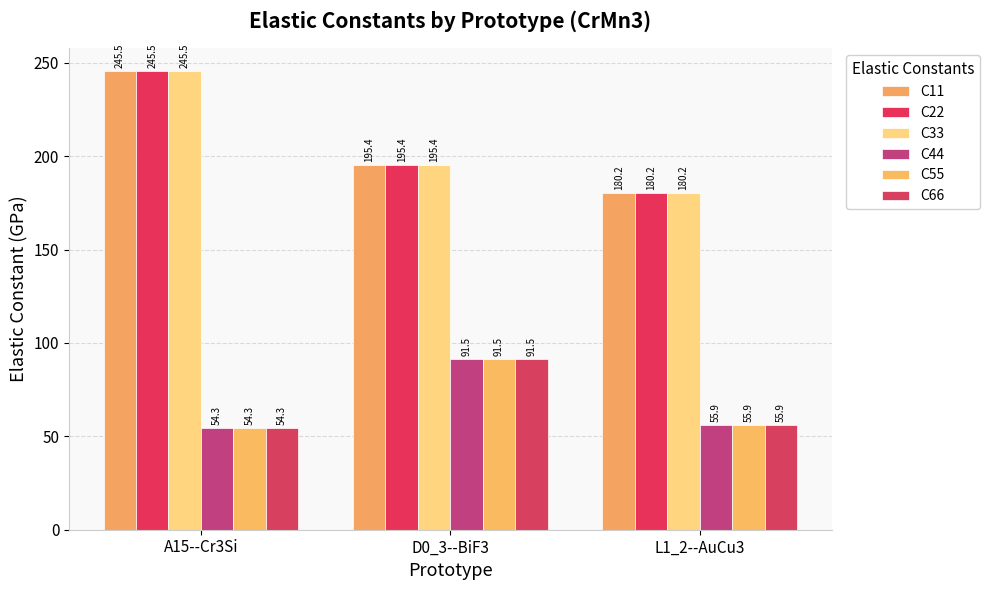

Is the value of C11 at L1_2--AuCu3 greater than the value of C22 at A15--Cr3Si?

No